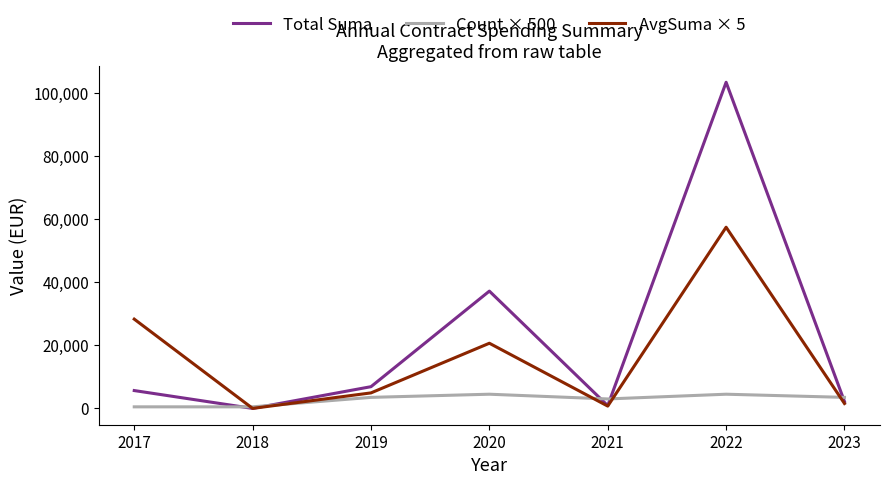

What value does the AvgSuma × 5 series have at 2021?

735.1